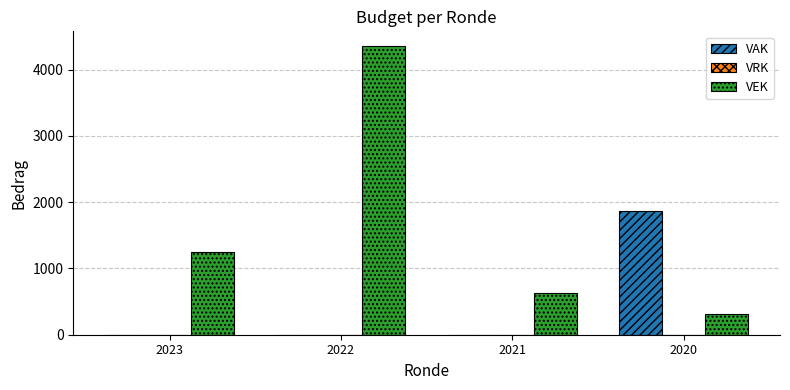

Reading left to right, extract all data points from this chart.

VAK: 2023=0	2022=0	2021=0	2020=1870
VEK: 2023=1248	2022=4361	2021=623	2020=312